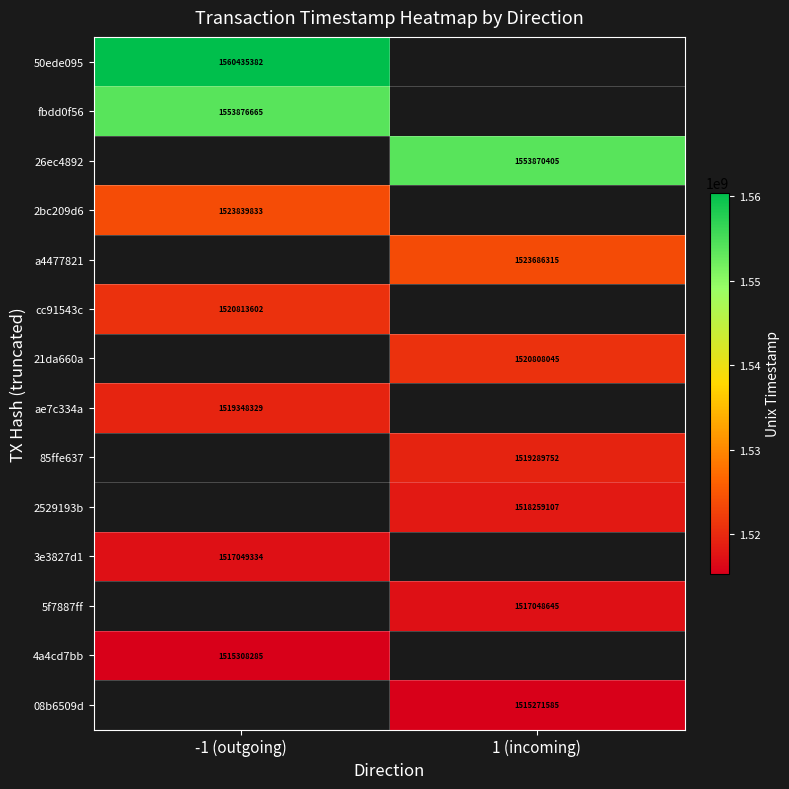

The a4477821 series shows 1523686315 at 1 (incoming). True or false?

True